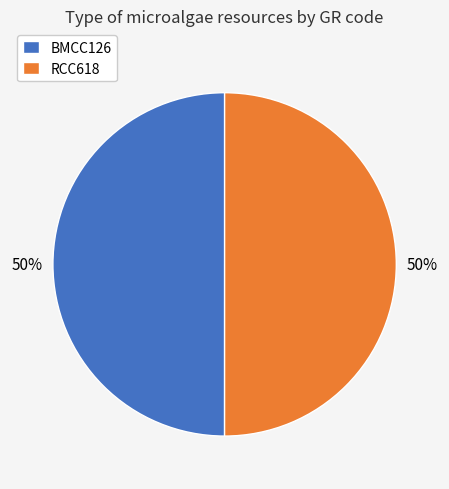

To the nearest percent, what percentage of the pie is BMCC126?

50%